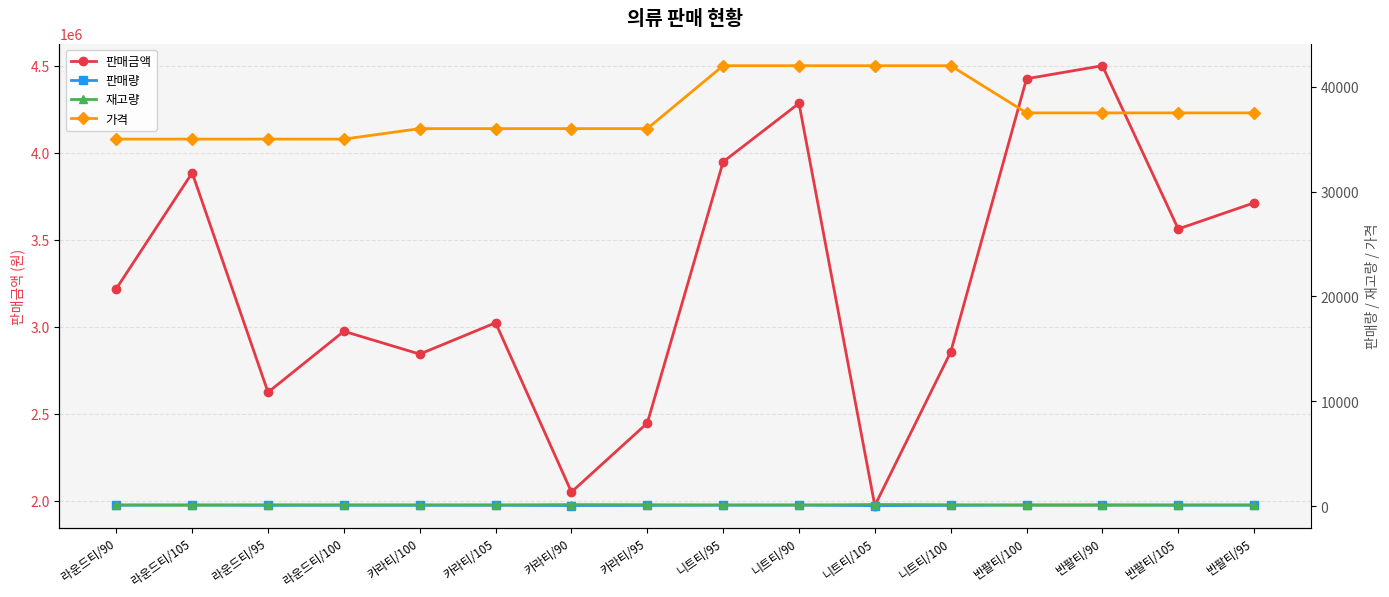

True or false: 판매금액 has a value of 2448000 at 카라티/95.

True